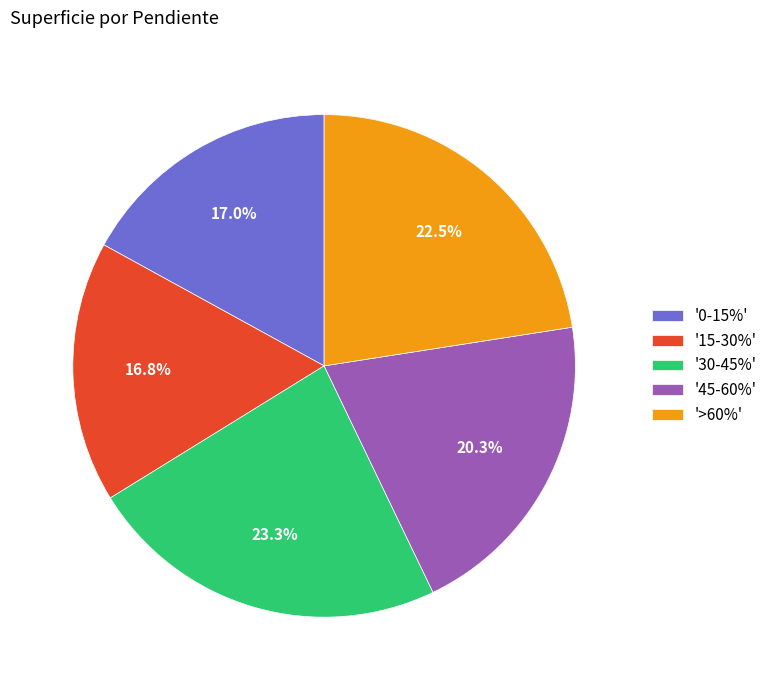

What is the largest slice in the pie chart?

'30-45%'